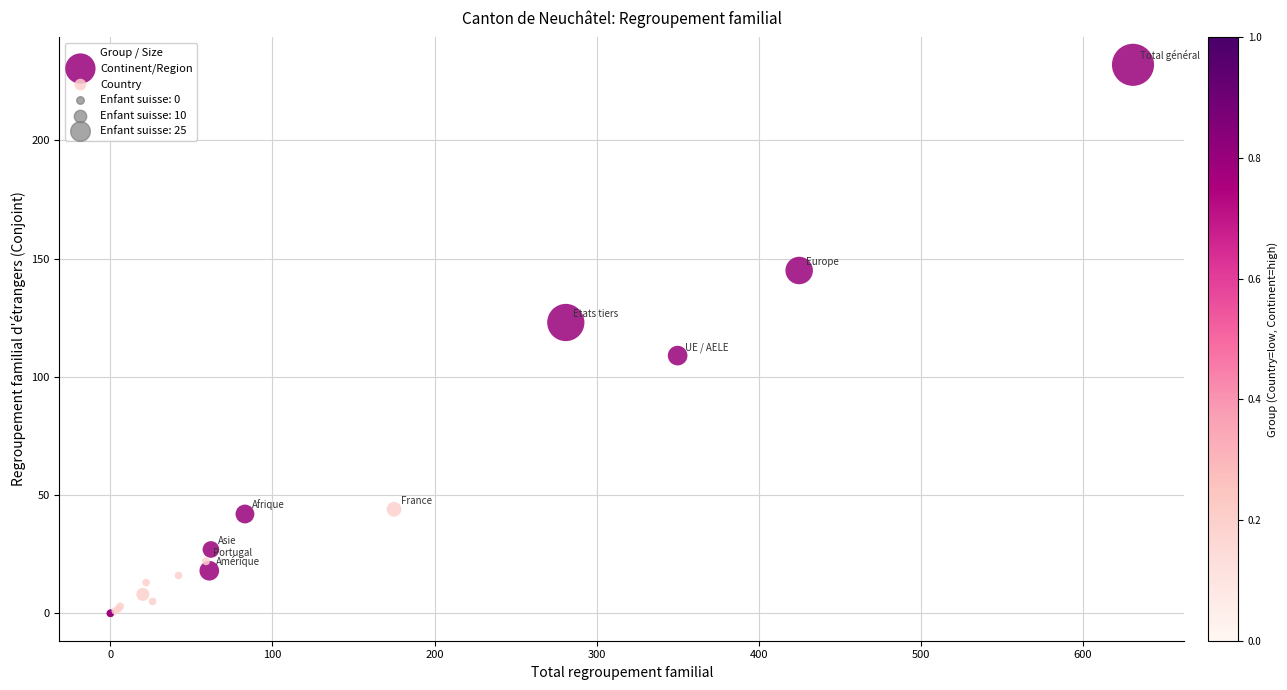

Which series has the widest spread of Y values?

Continent/Region